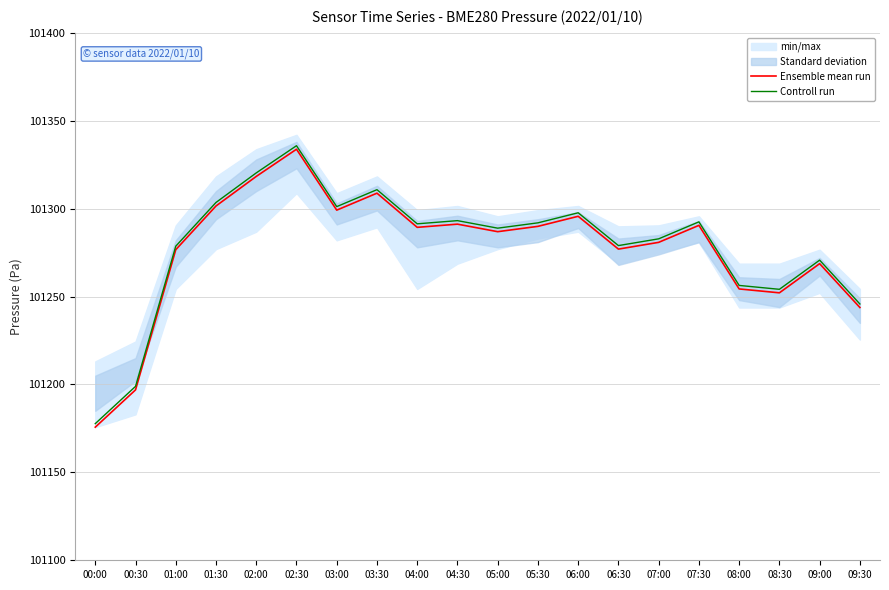

Rank the categories by Controll run value from lowest to highest.

00:00, 00:30, 09:30, 08:30, 08:00, 09:00, 01:00, 06:30, 07:00, 05:00, 04:00, 05:30, 07:30, 04:30, 06:00, 03:00, 01:30, 03:30, 02:00, 02:30